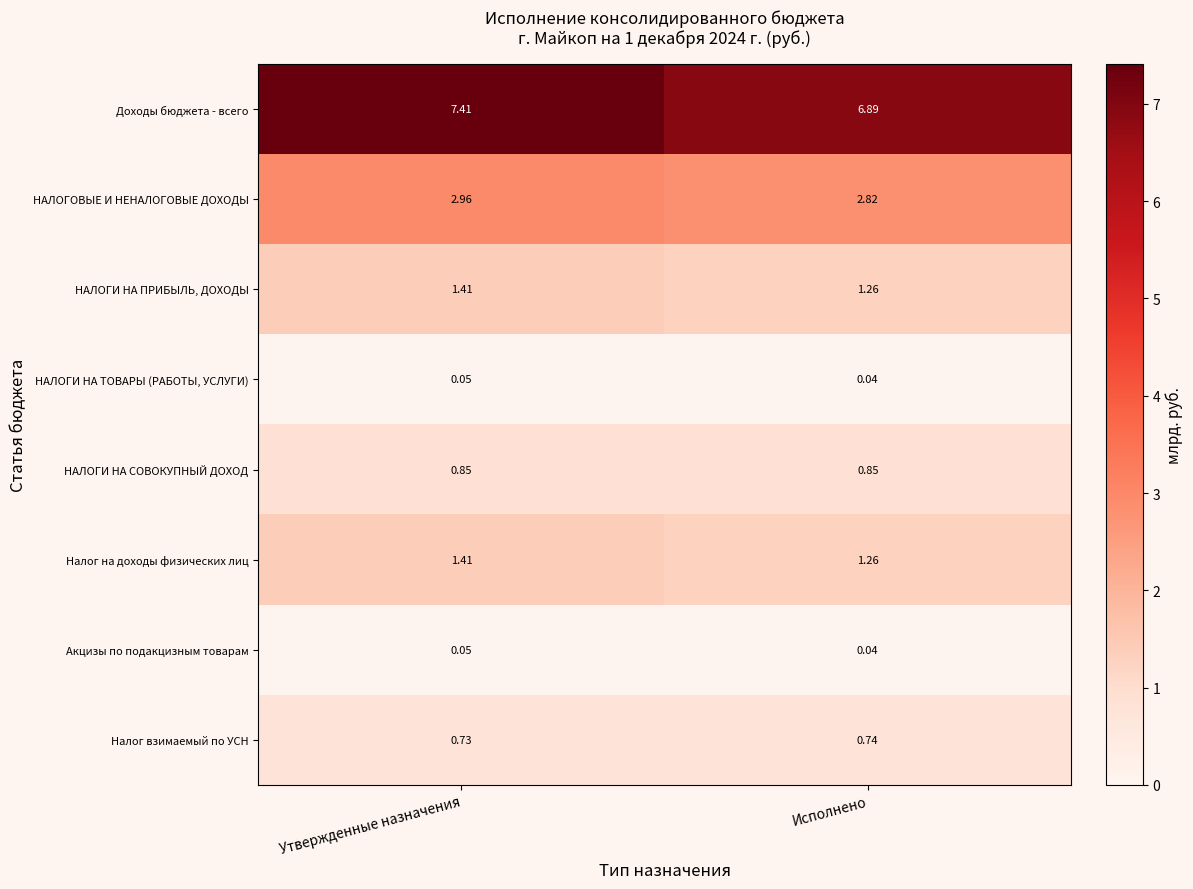

At which label does Доходы бюджета - всего reach its peak?

Утвержденные назначения